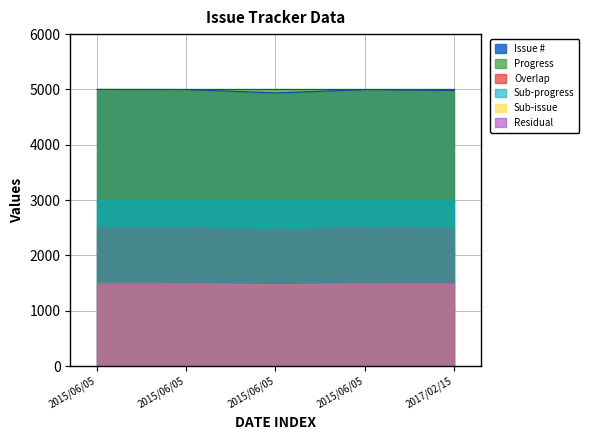

Reading right to left, what are all the values shown in this chart?

4980.5	4996.8	4936.8	4998.4	5000.0